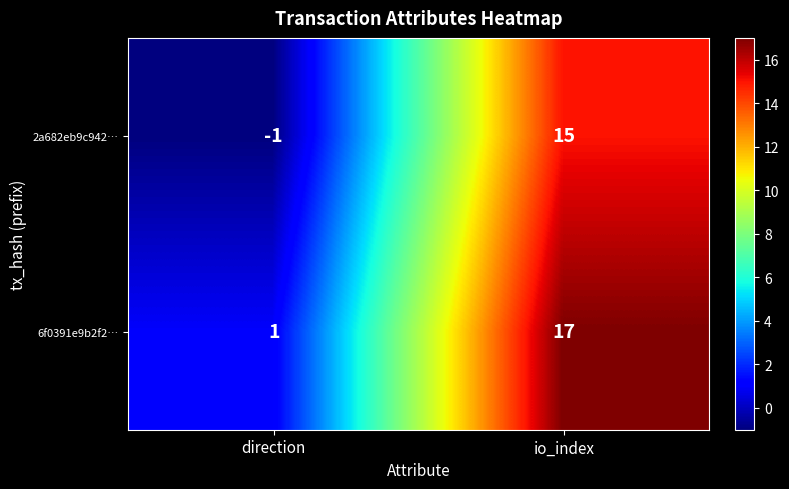

True or false: 2a682eb9c942… has a value of -2 at direction.

False